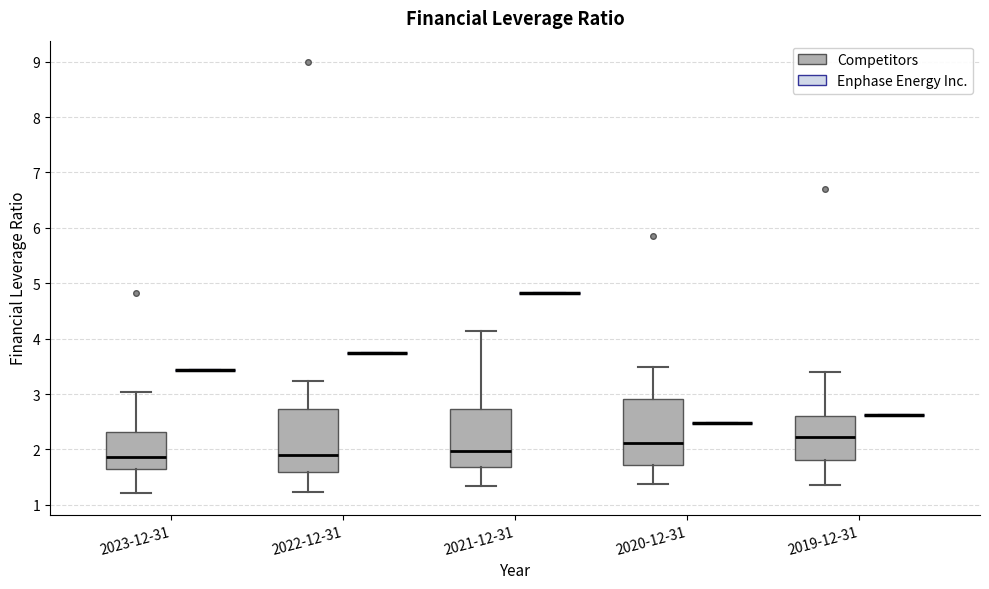

Reading left to right, read every box against the y-axis: the position of its median line, the range the box covers, and the ends of its whiskers. The values are not printed on the chart, so give them approximately, as read against the axis.

2023-12-31 (Competitors): median 1.9, box 1.6 to 2.3, whiskers 1.2 to 3.0
2023-12-31 (Enphase Energy Inc.): box collapsed to a line at 3.4, whiskers 3.4 to 3.4
2022-12-31 (Competitors): median 1.9, box 1.6 to 2.7, whiskers 1.2 to 3.2
2022-12-31 (Enphase Energy Inc.): box collapsed to a line at 3.7, whiskers 3.7 to 3.7
2021-12-31 (Competitors): median 2.0, box 1.7 to 2.7, whiskers 1.3 to 4.1
2021-12-31 (Enphase Energy Inc.): box collapsed to a line at 4.8, whiskers 4.8 to 4.8
2020-12-31 (Competitors): median 2.1, box 1.7 to 2.9, whiskers 1.4 to 3.5
2020-12-31 (Enphase Energy Inc.): box collapsed to a line at 2.5, whiskers 2.5 to 2.5
2019-12-31 (Competitors): median 2.2, box 1.8 to 2.6, whiskers 1.4 to 3.4
2019-12-31 (Enphase Energy Inc.): box collapsed to a line at 2.6, whiskers 2.6 to 2.6